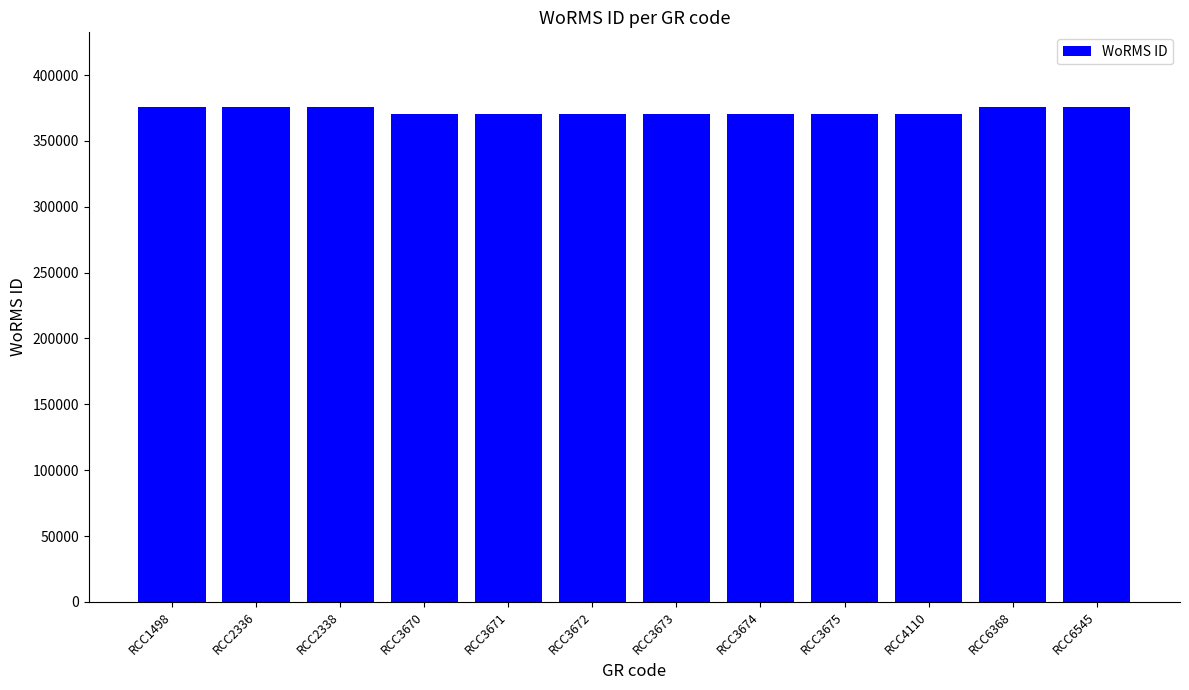

What is the average value?

372610